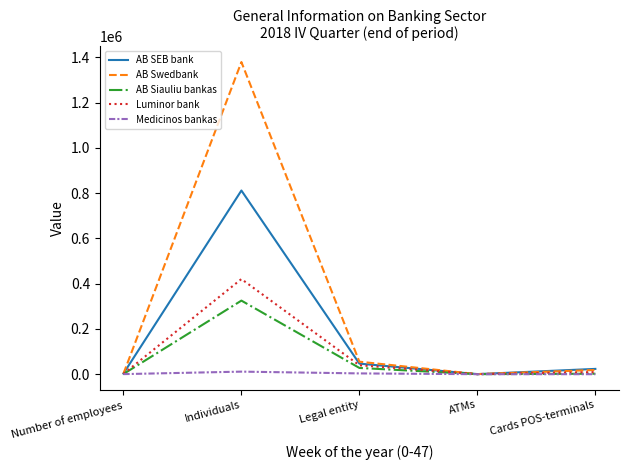

Rank the series by their maximum value, from highest to lowest.

AB Swedbank, AB SEB bank, Luminor bank, AB Siauliu bankas, Medicinos bankas